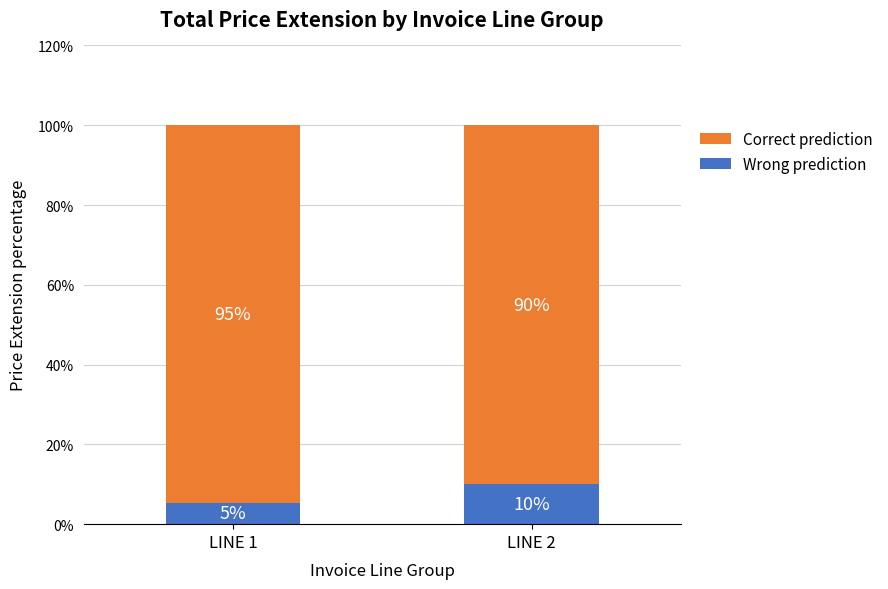

What are all the series names shown in the legend?

Correct prediction, Wrong prediction